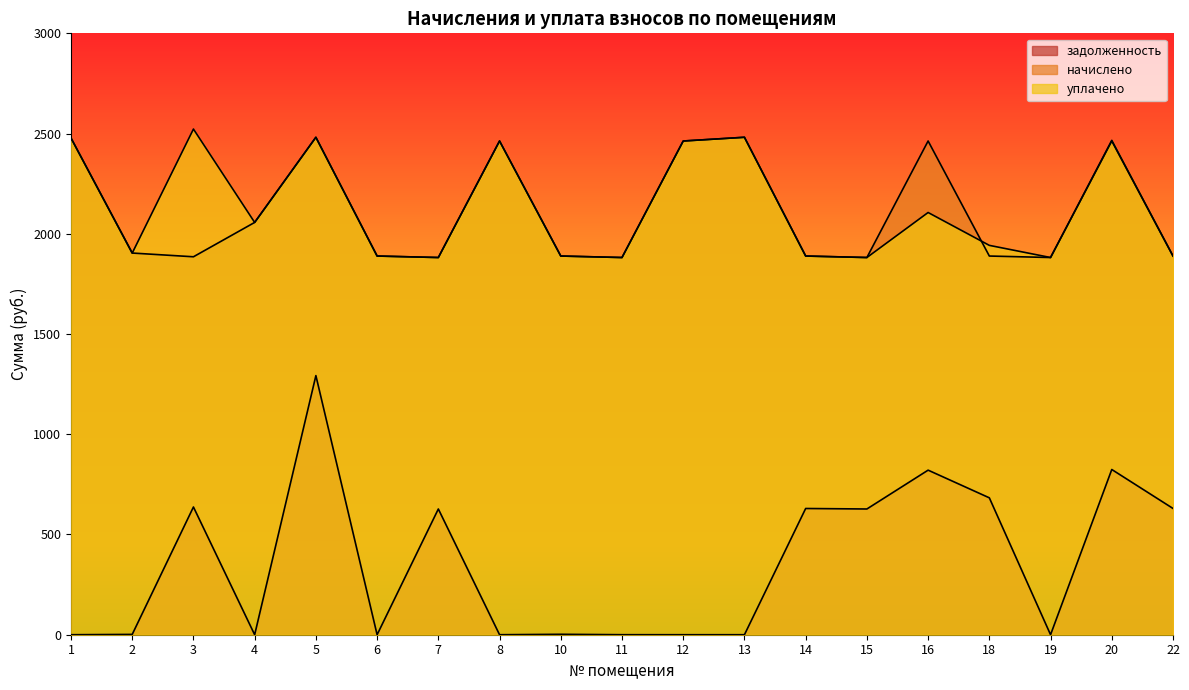

Which series changed the most between 2 and 13?

уплачено